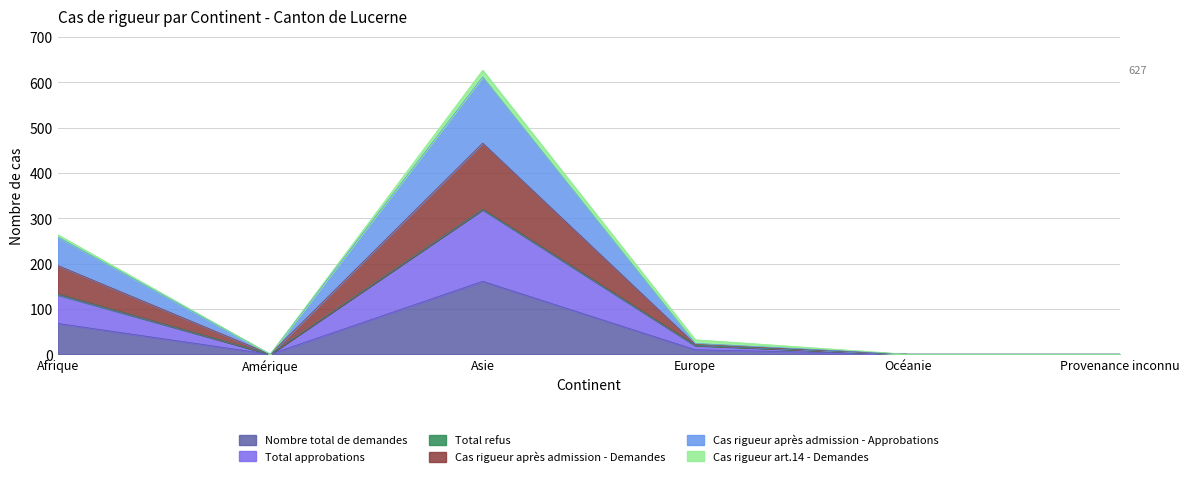

Which series has the widest spread of values?

Cas rigueur après admission - Demandes